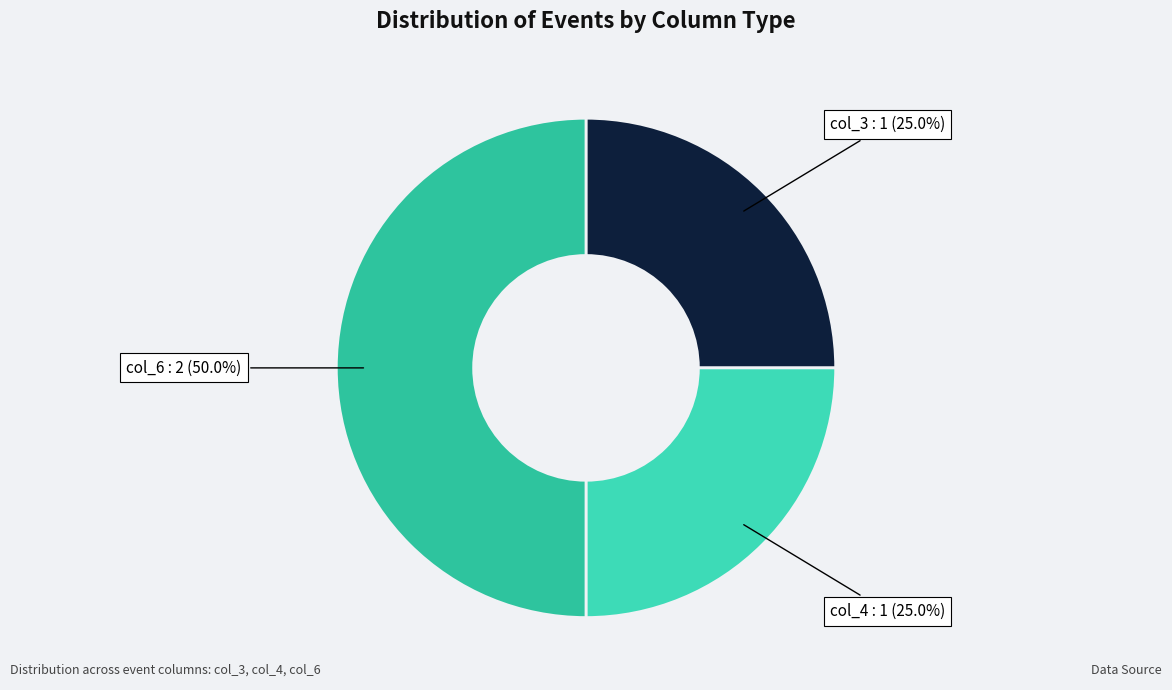

Which slice is the largest?

col_6